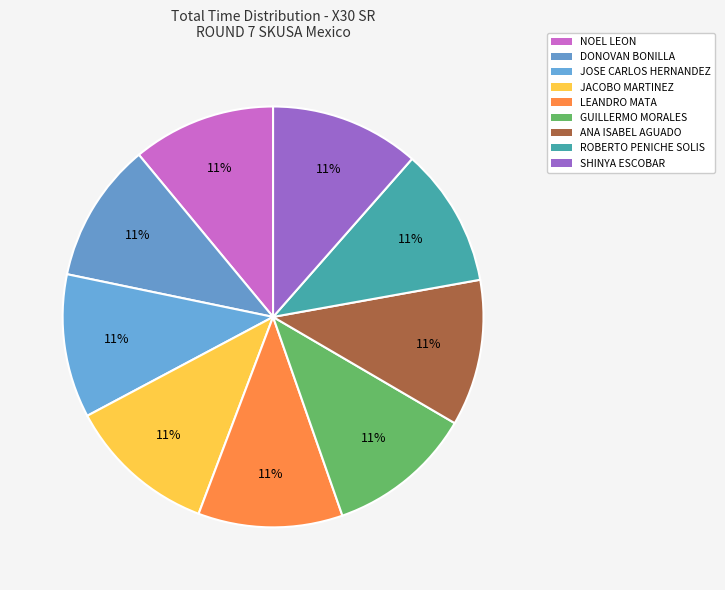

Combined, what portion of the pie is SHINYA ESCOBAR and ROBERTO PENICHE SOLIS?

22.2%